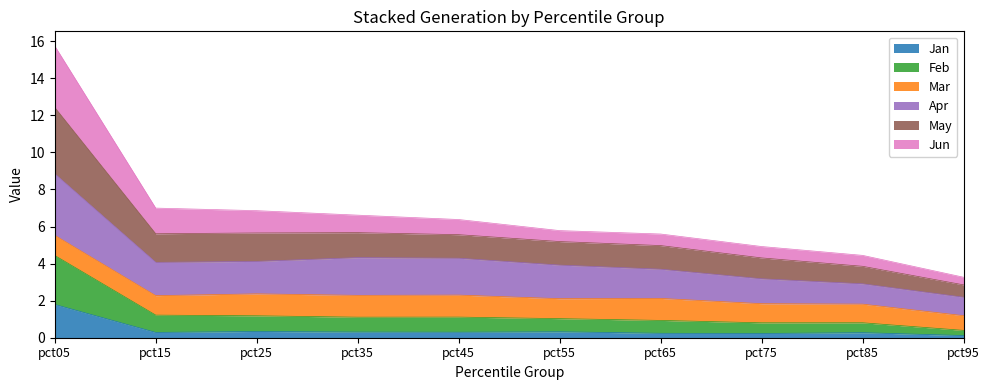

At which category is the sum across all series the highest?

pct05